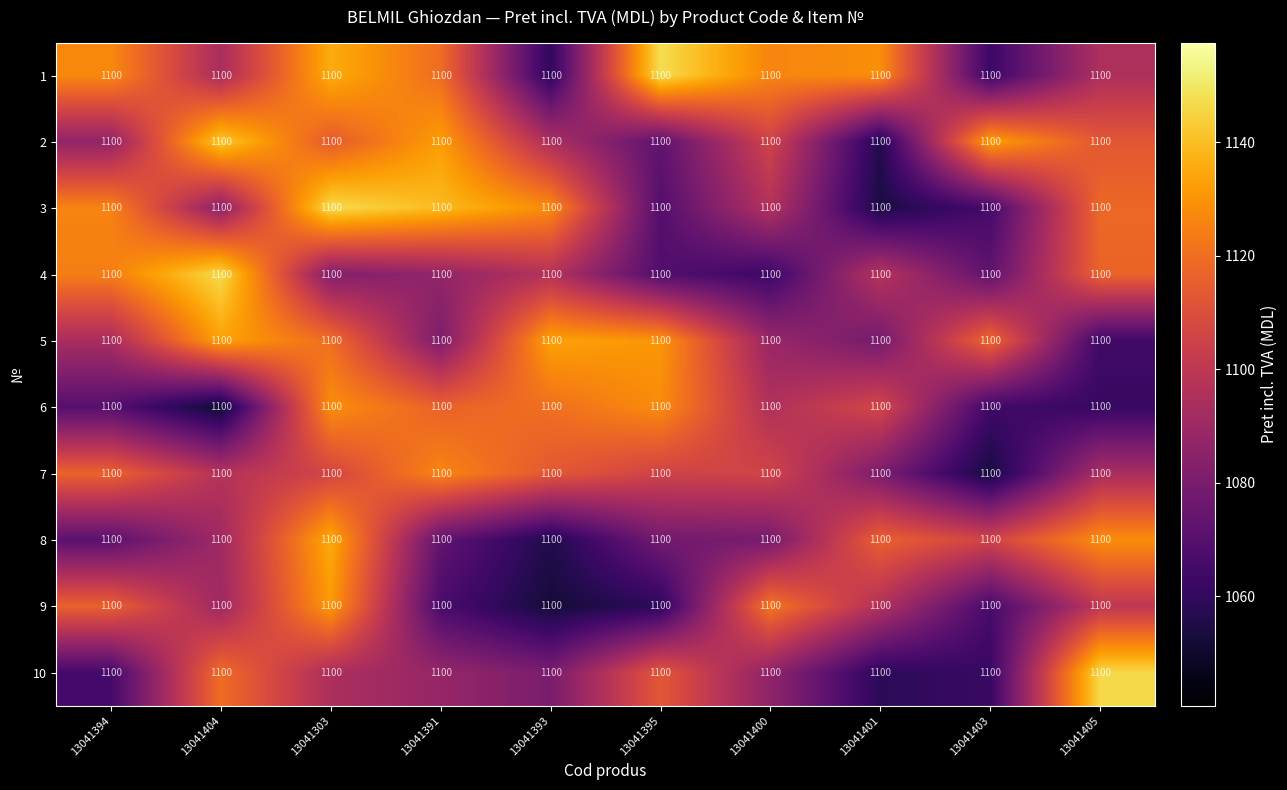

The 8 series shows 1586.0 at 13041400. True or false?

False